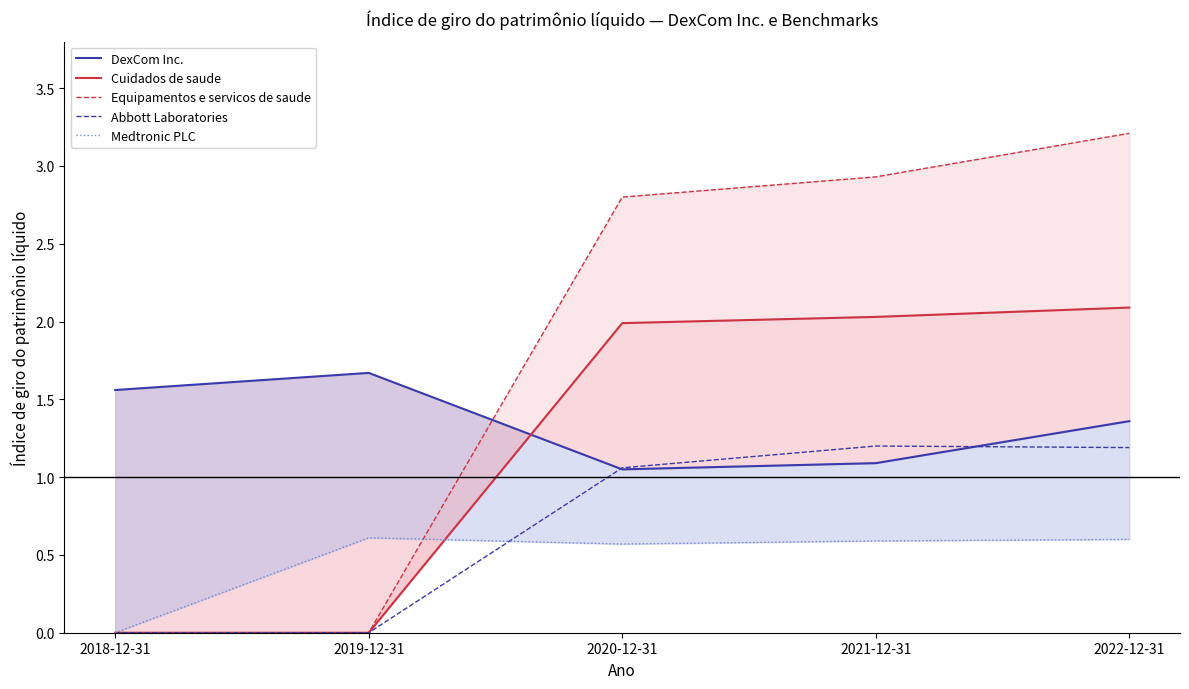

At which label is Equipamentos e servicos de saude closest to 1?

2018-12-31